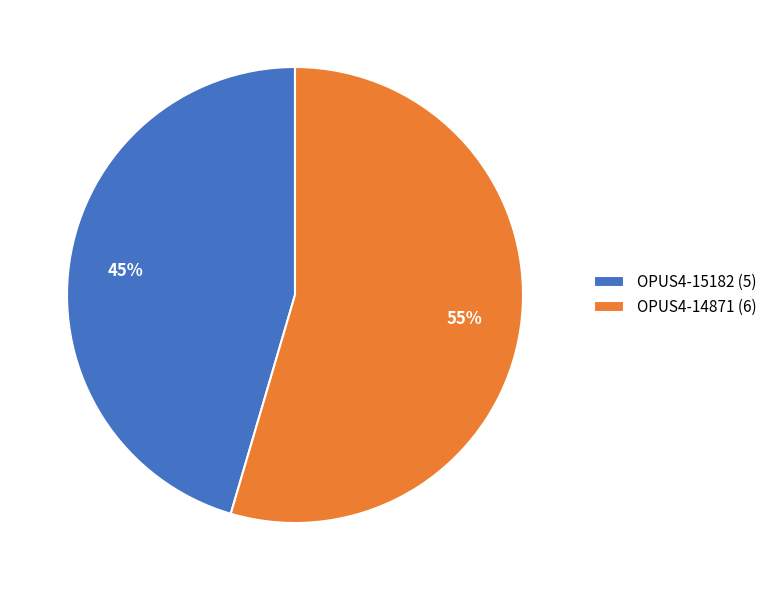

True or false: OPUS4-15182 accounts for 39% of the total.

False